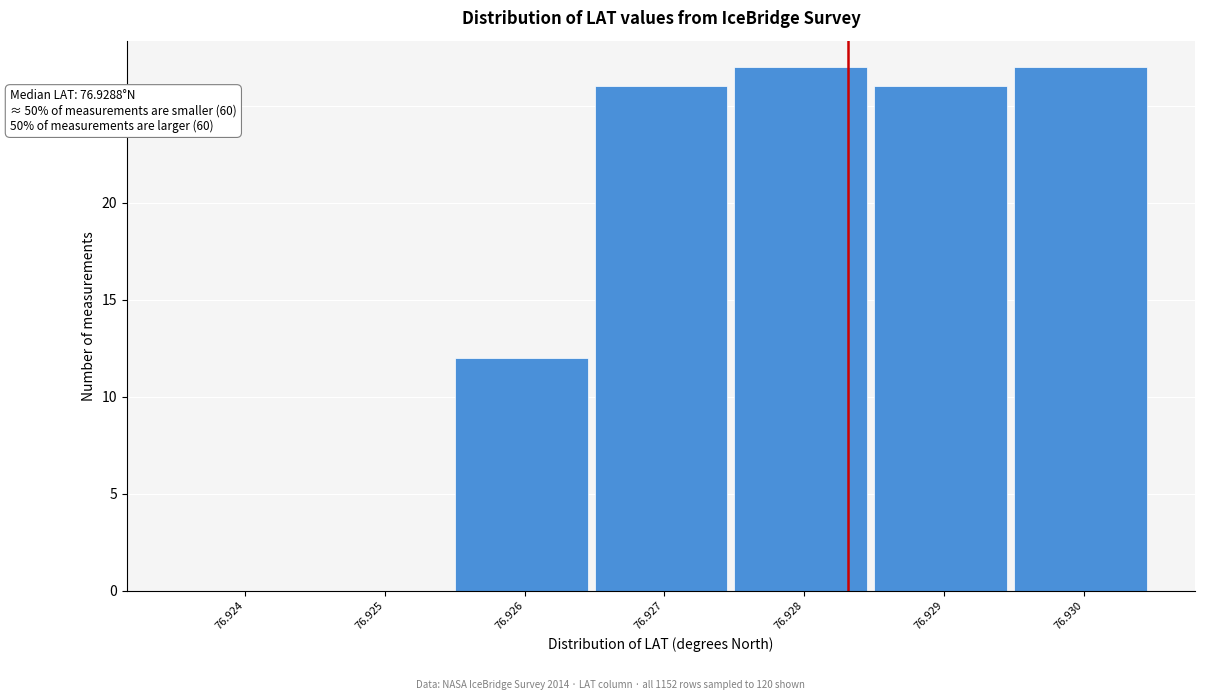

Reading left to right, transcribe all the data shown in this chart.

76.924=0	76.925=0	76.926=12	76.927=26	76.928=27	76.929=26	76.930=27